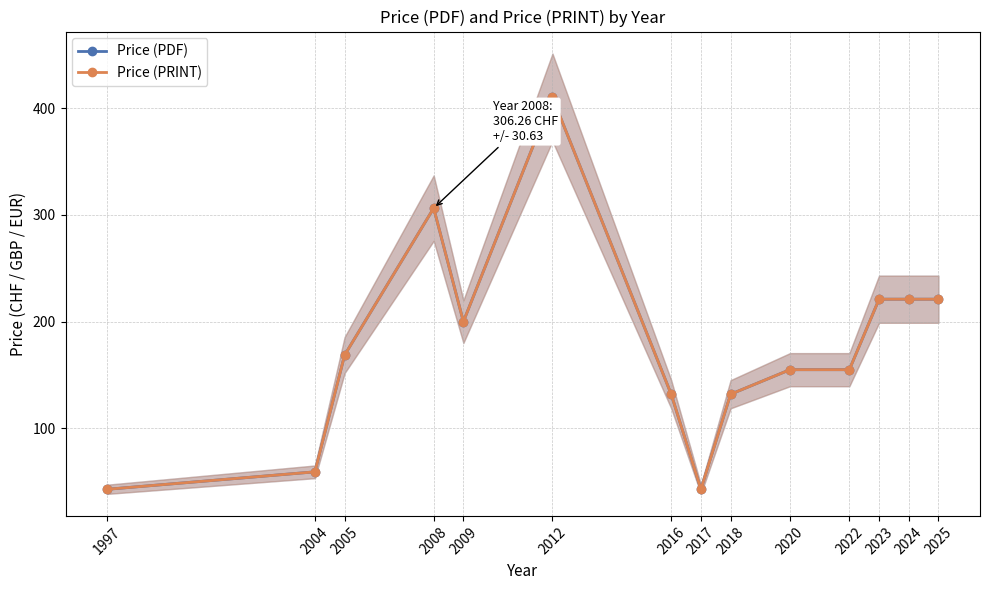

Between 2008 and 2017, which is larger?

2008